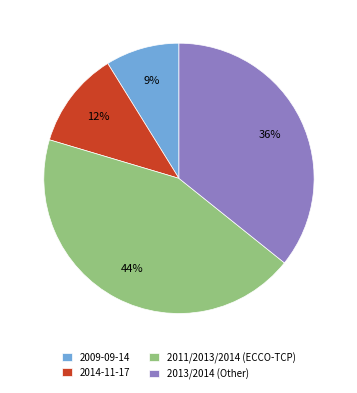

Which has a higher value, 2011/2013/2014 (ECCO-TCP) or 2013/2014 (Other)?

2011/2013/2014 (ECCO-TCP)